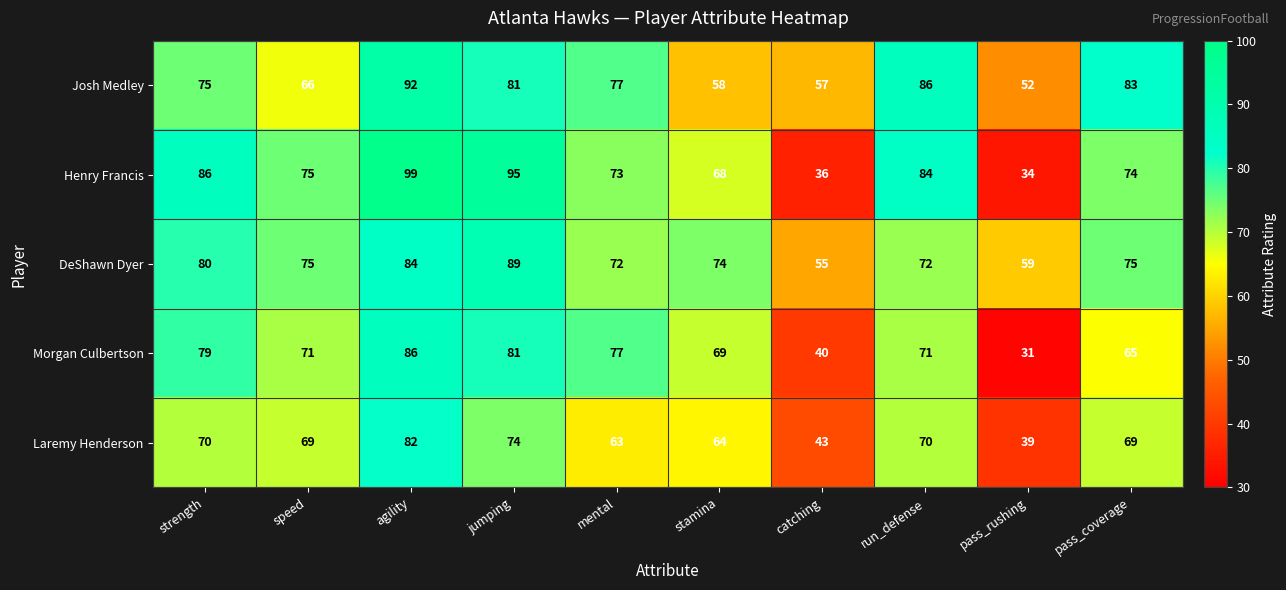

What is the sum of all Josh Medley values?

727